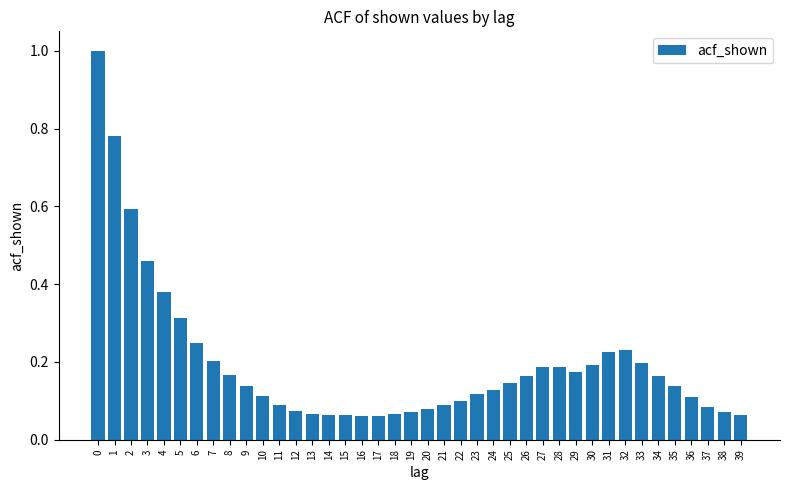

The value at 11 is 0.2. True or false?

False